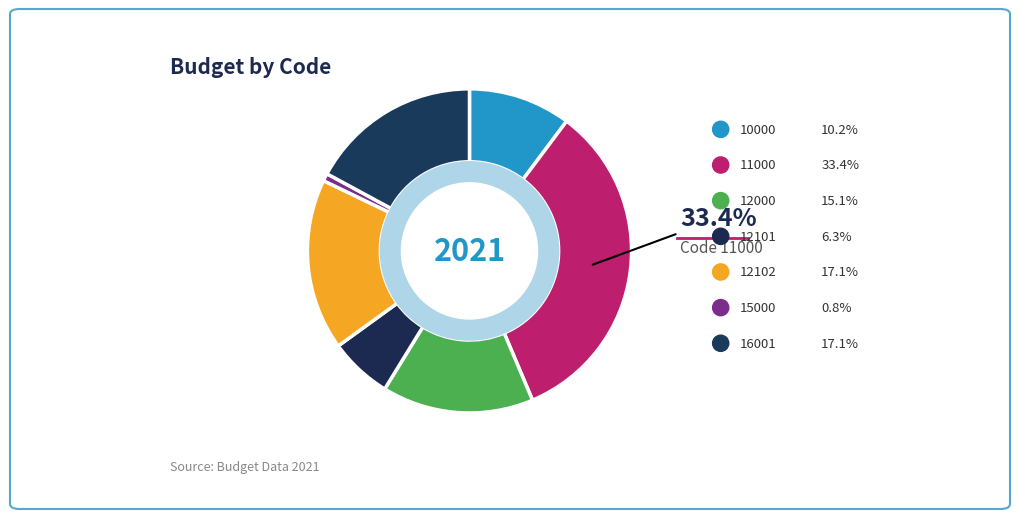

To the nearest percent, what is the difference between the largest and smallest slice percentages?

33%